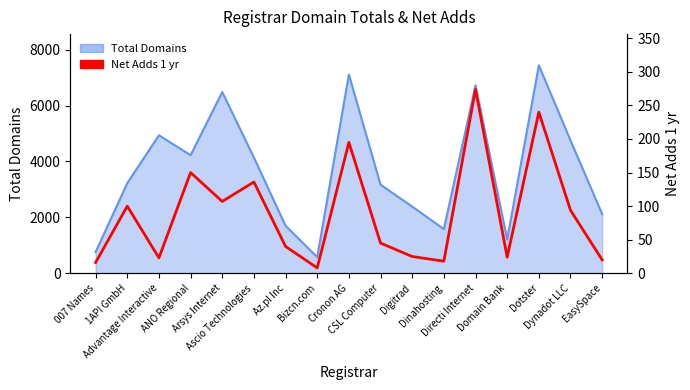

Where does the data first go above 45?

1API GmbH